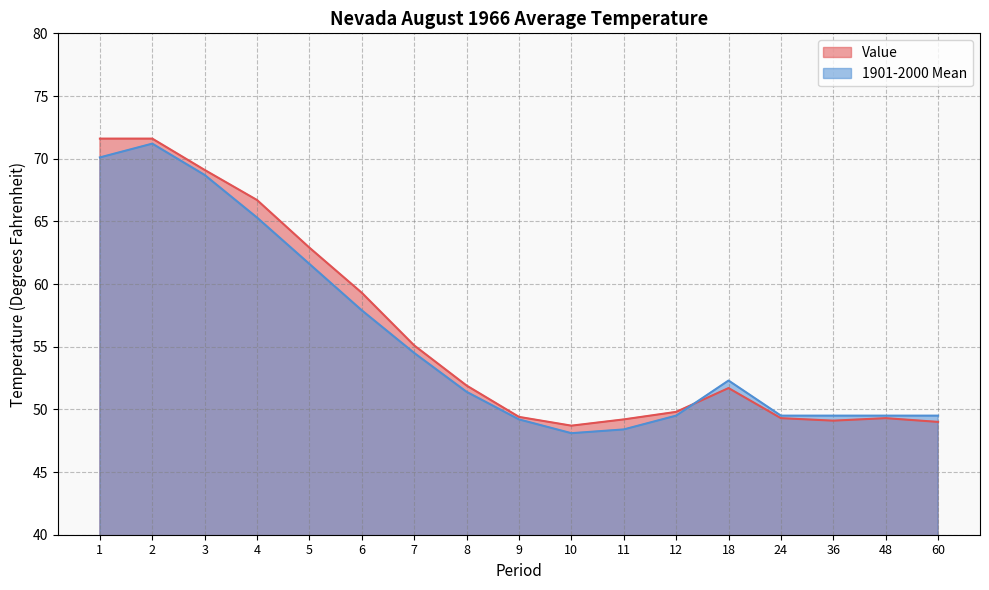

What is the average value of the 1901-2000 Mean series?

55.7